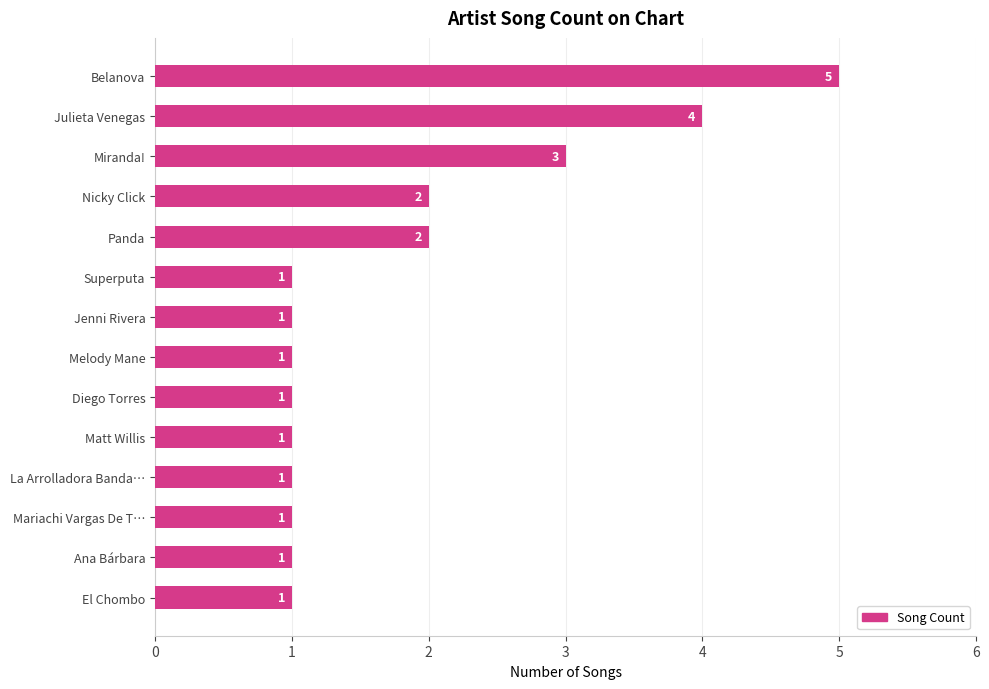

Reading top to bottom, transcribe all the data shown in this chart.

5	4	3	2	2	1	1	1	1	1	1	1	1	1